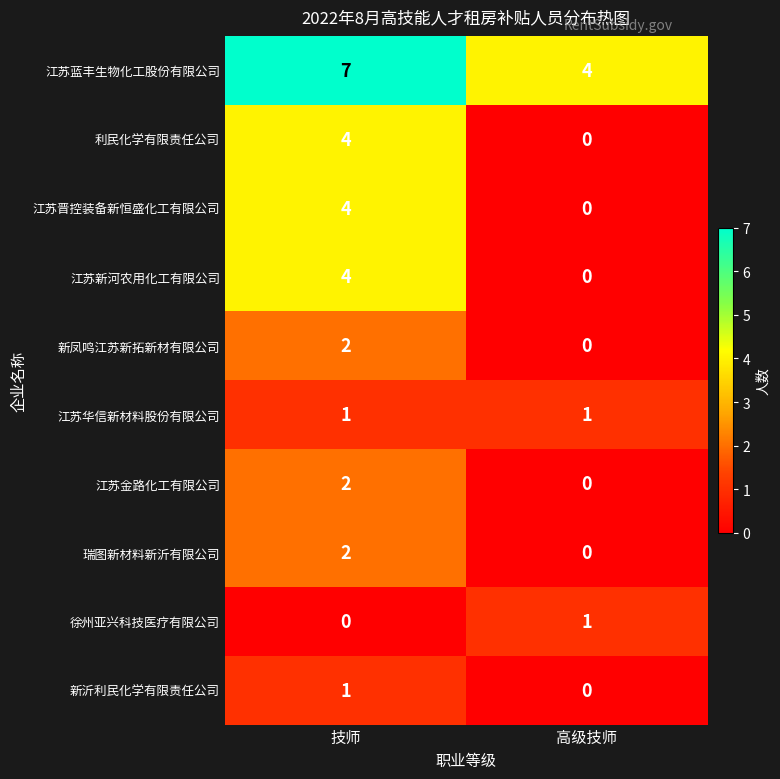

Reading right to left, what are all the values shown in this chart?

江苏蓝丰生物化工股份有限公司: 高级技师=4	技师=7
利民化学有限责任公司: 高级技师=0	技师=4
江苏晋控装备新恒盛化工有限公司: 高级技师=0	技师=4
江苏新河农用化工有限公司: 高级技师=0	技师=4
新凤鸣江苏新拓新材有限公司: 高级技师=0	技师=2
江苏华信新材料股份有限公司: 高级技师=1	技师=1
江苏金路化工有限公司: 高级技师=0	技师=2
瑞图新材料新沂有限公司: 高级技师=0	技师=2
徐州亚兴科技医疗有限公司: 高级技师=1	技师=0
新沂利民化学有限责任公司: 高级技师=0	技师=1